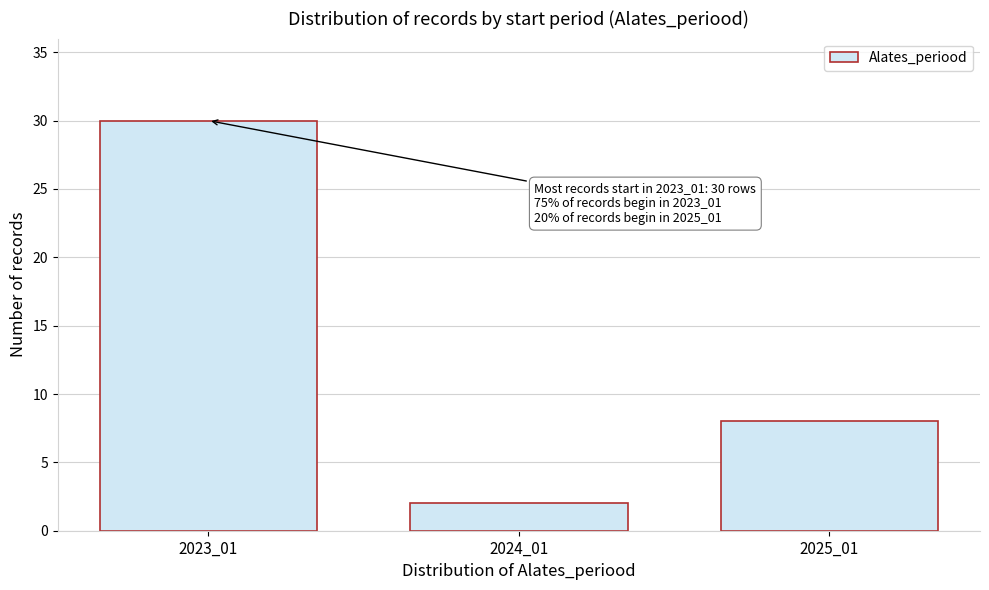

Reading right to left, extract all data points from this chart.

8	2	30